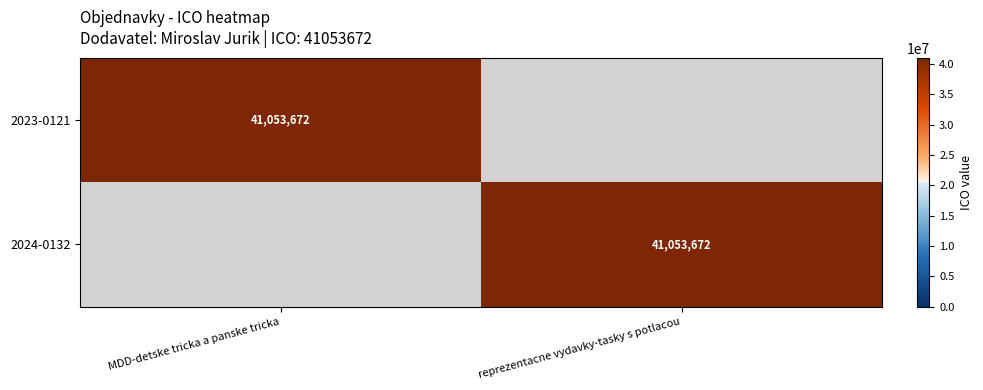

What is the greatest value displayed?

41053672